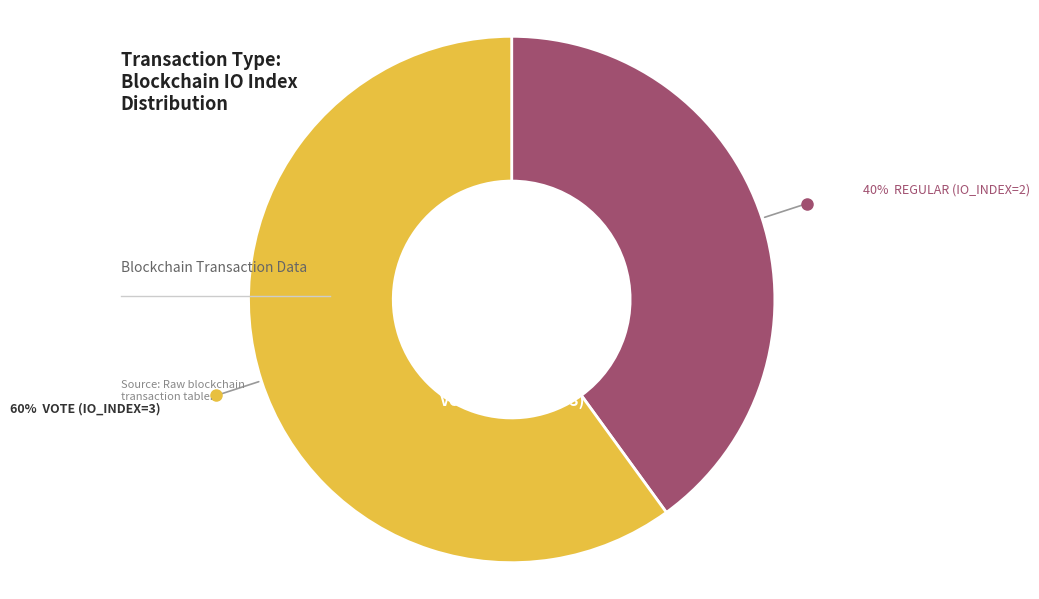

Is it true that Regular (io_index=2) is 40% of the pie?

True